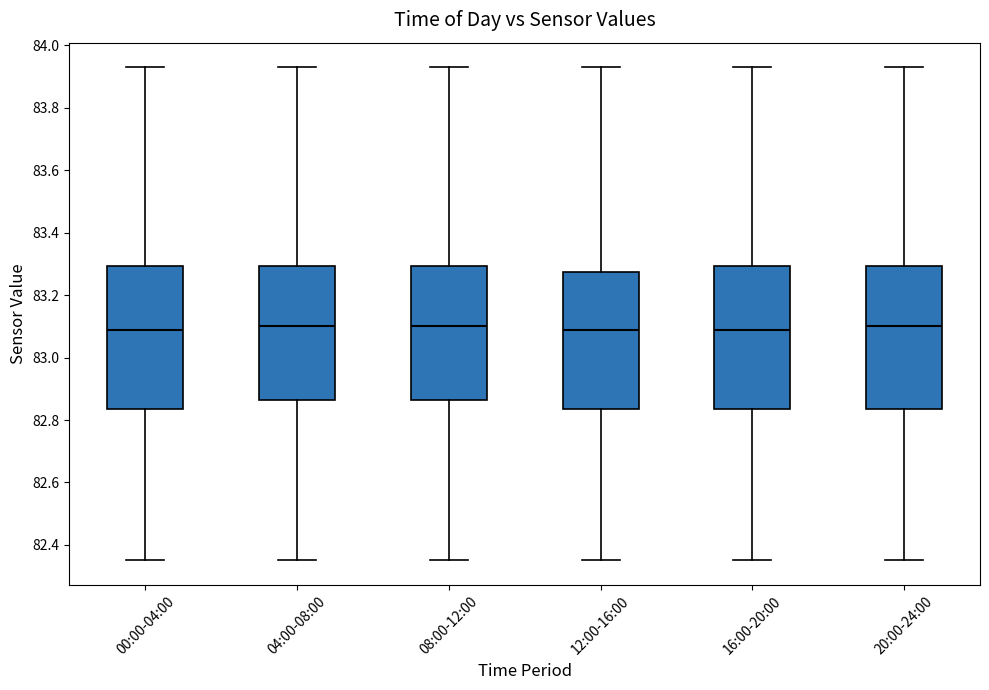

Reading left to right, read every box against the y-axis: the position of its median line, the range the box covers, and the ends of its whiskers. The values are not printed on the chart, so give them approximately, as read against the axis.

00:00-04:00: median 83.10, box 82.84 to 83.30, whiskers 82.36 to 83.94
04:00-08:00: median 83.10, box 82.86 to 83.30, whiskers 82.36 to 83.94
08:00-12:00: median 83.10, box 82.86 to 83.30, whiskers 82.36 to 83.94
12:00-16:00: median 83.10, box 82.84 to 83.28, whiskers 82.36 to 83.94
16:00-20:00: median 83.10, box 82.84 to 83.30, whiskers 82.36 to 83.94
20:00-24:00: median 83.10, box 82.84 to 83.30, whiskers 82.36 to 83.94